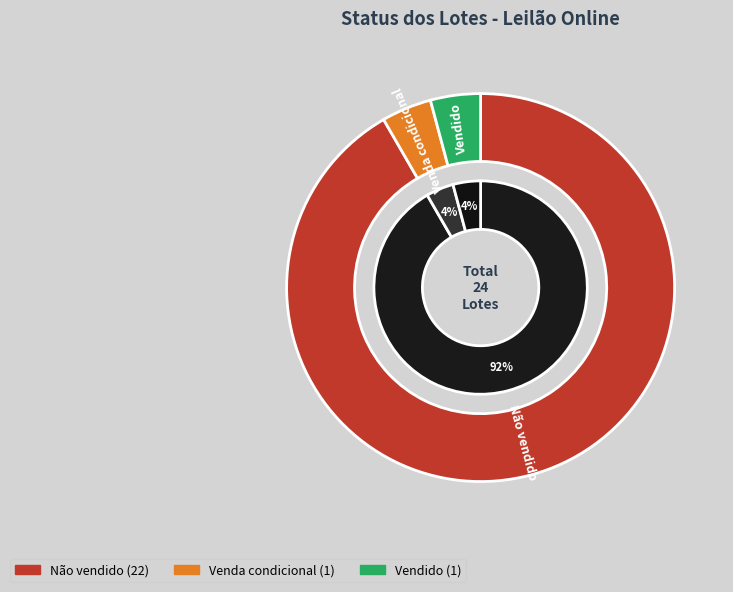

To the nearest percent, what is the difference between the Vendido and Não vendido slice percentages?

88%